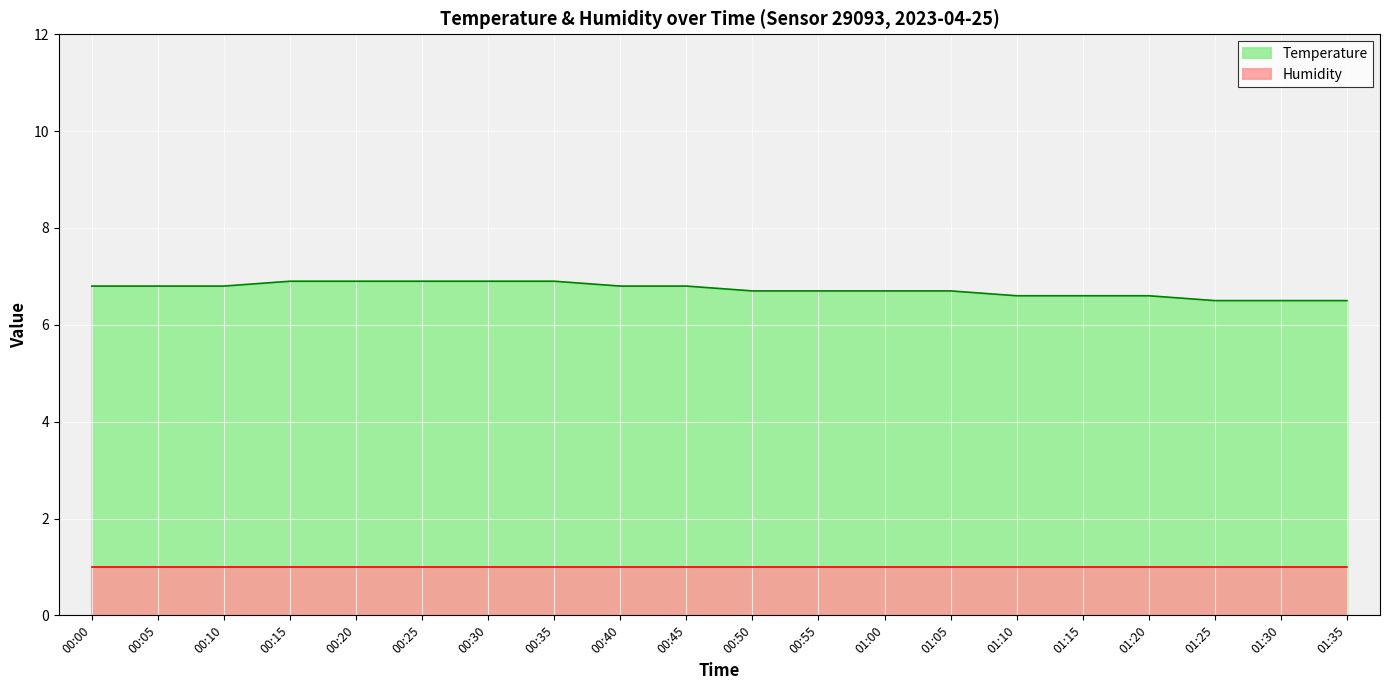

How many lines are shown in the chart?

2